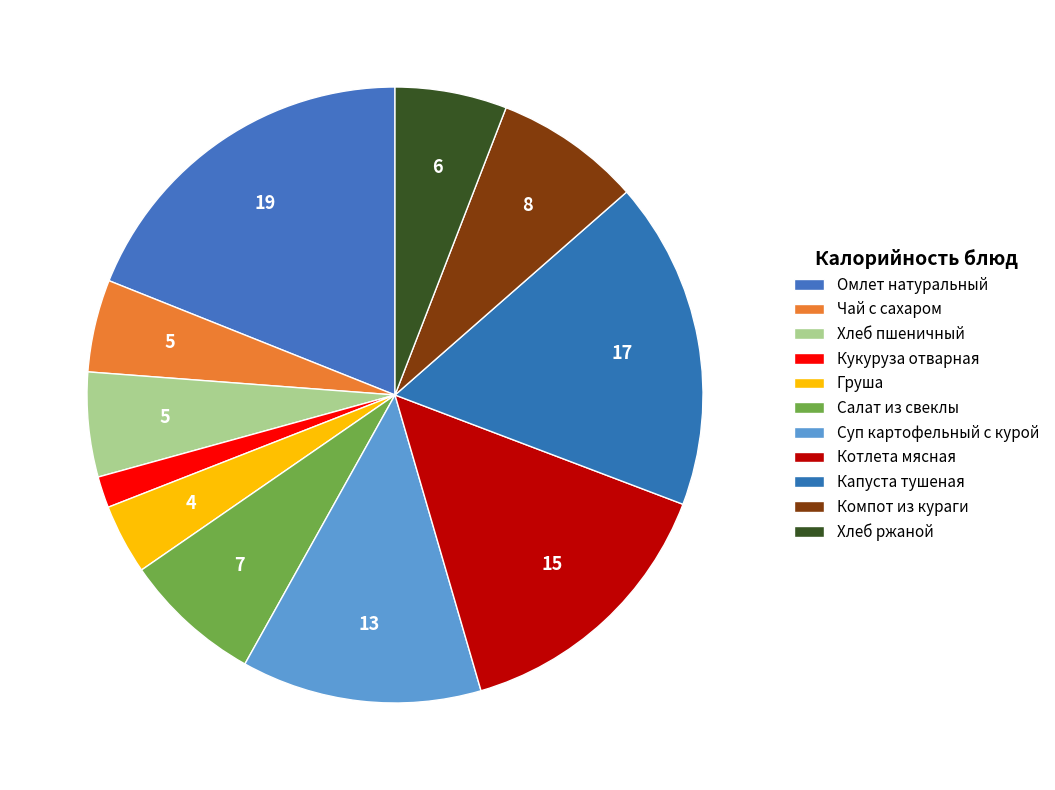

Count the number of slices in the pie.

11